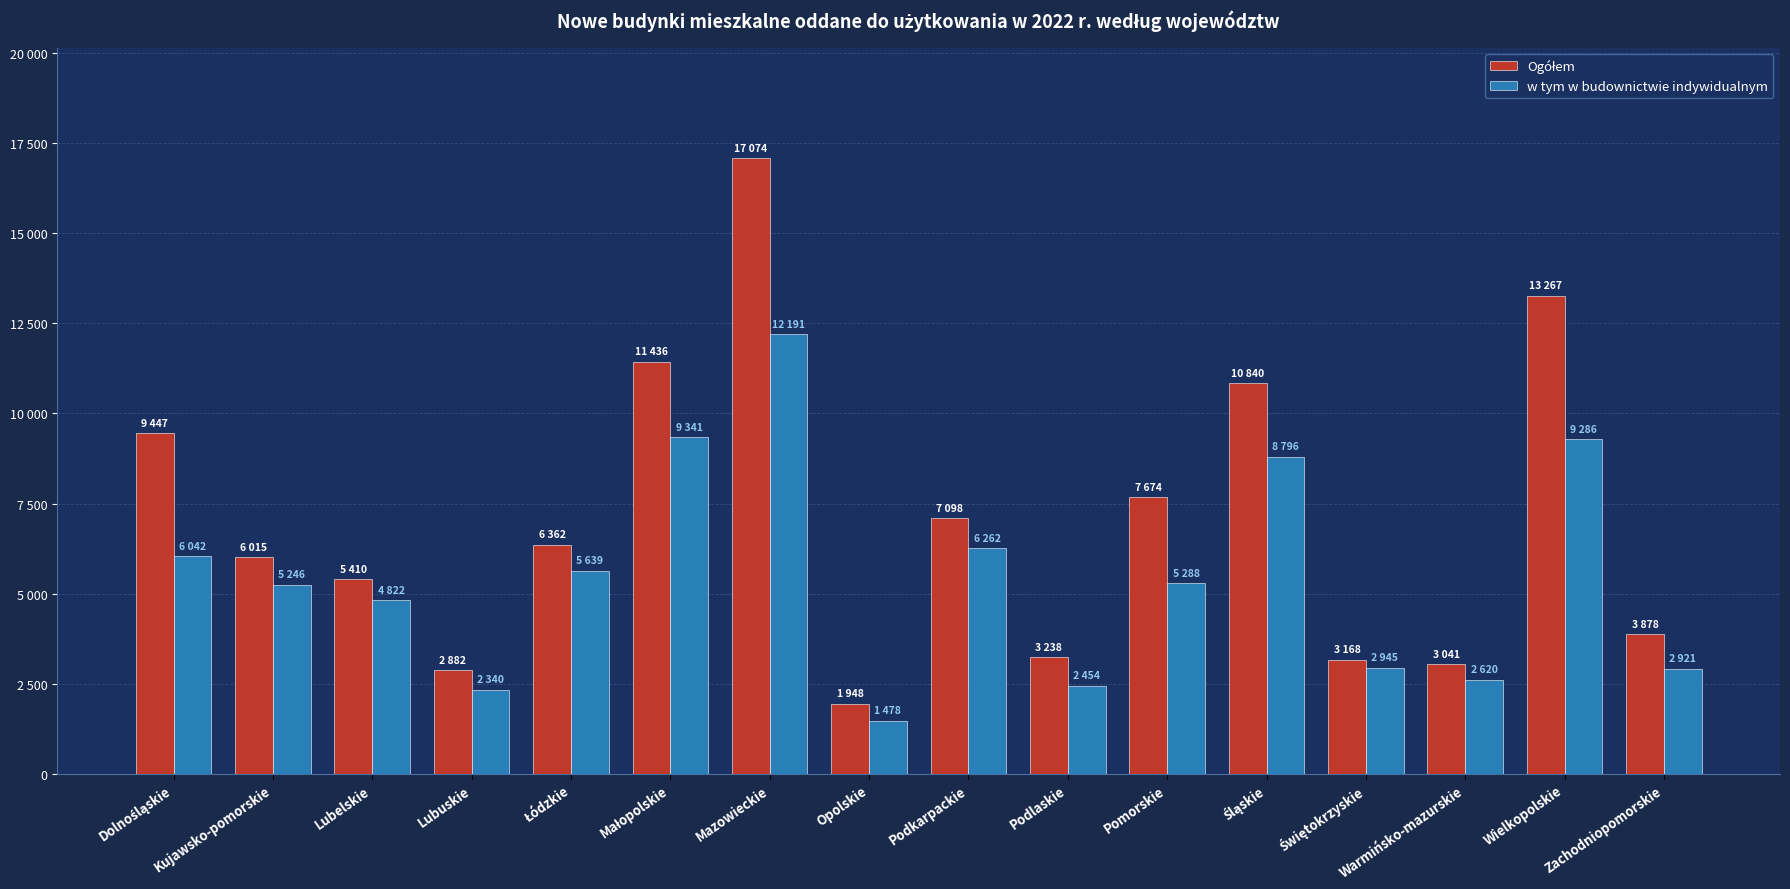

Does the chart contain any negative values?

No